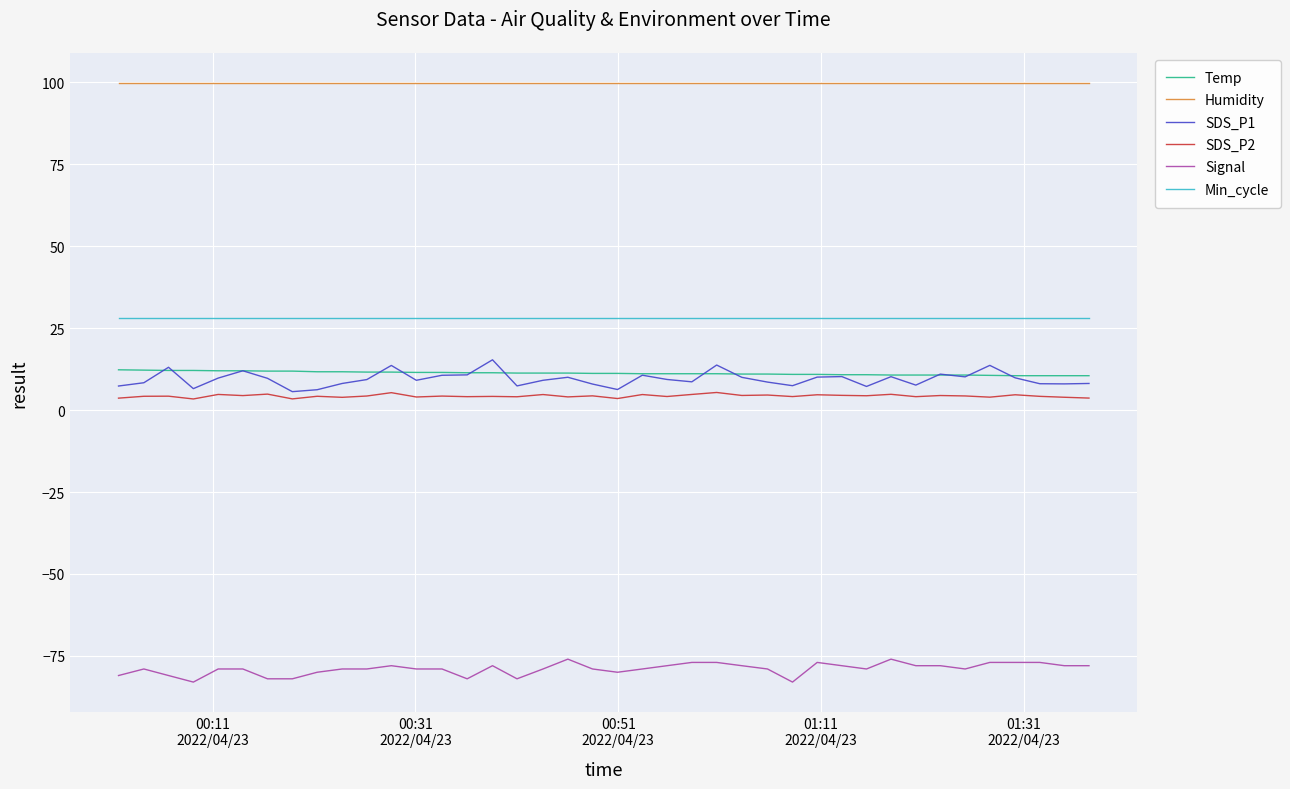

Which series has the largest range (max minus min)?

SDS_P1